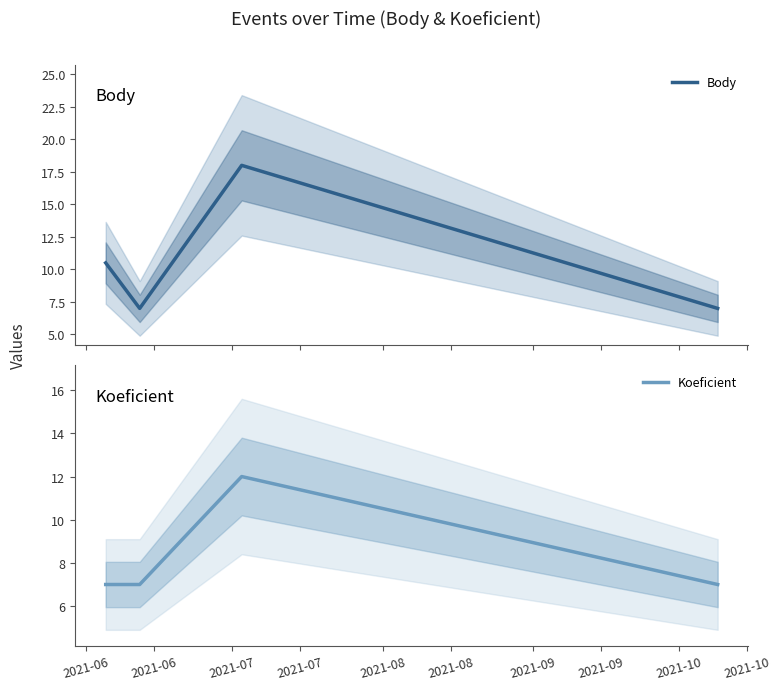

How many lines are shown in the chart?

2